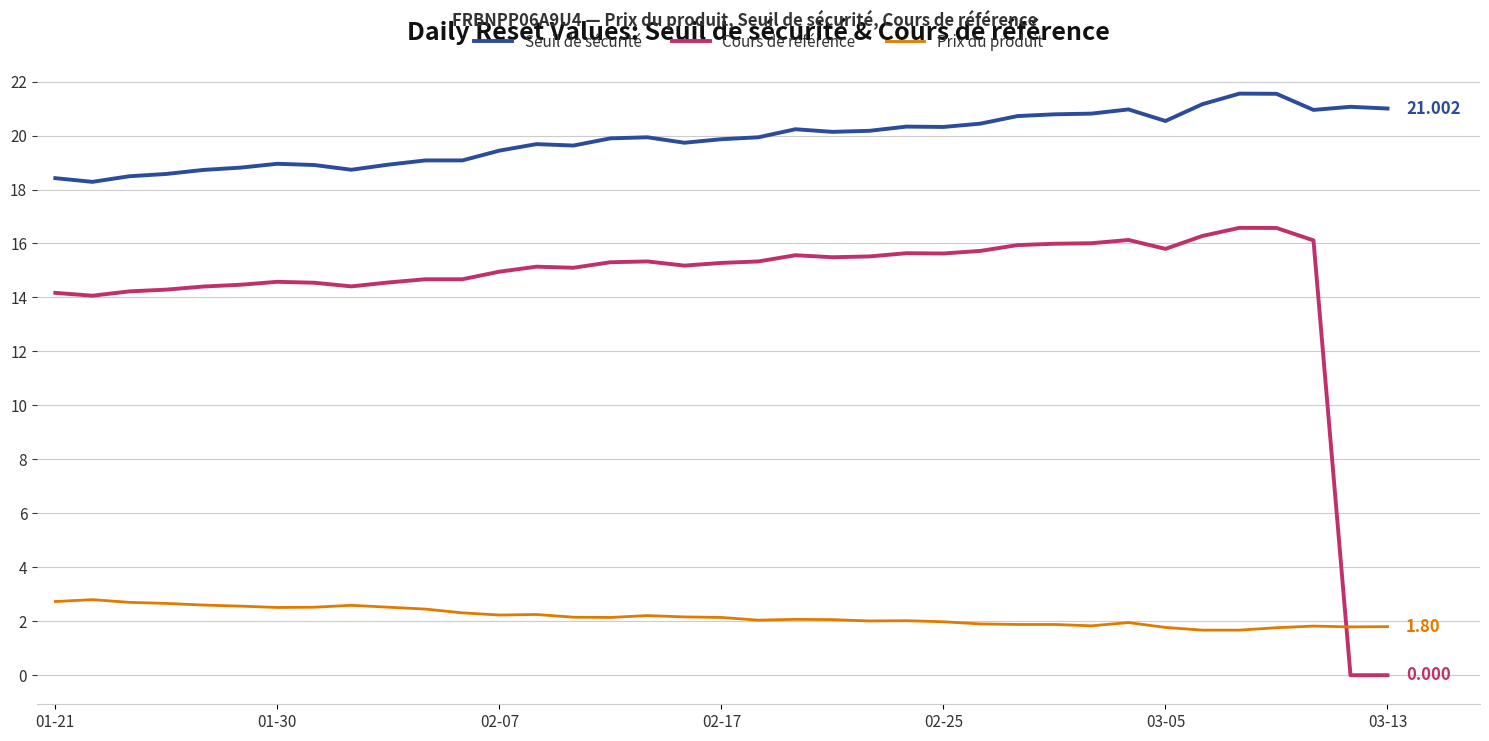

Does the chart display data point markers on the line(s)?

No